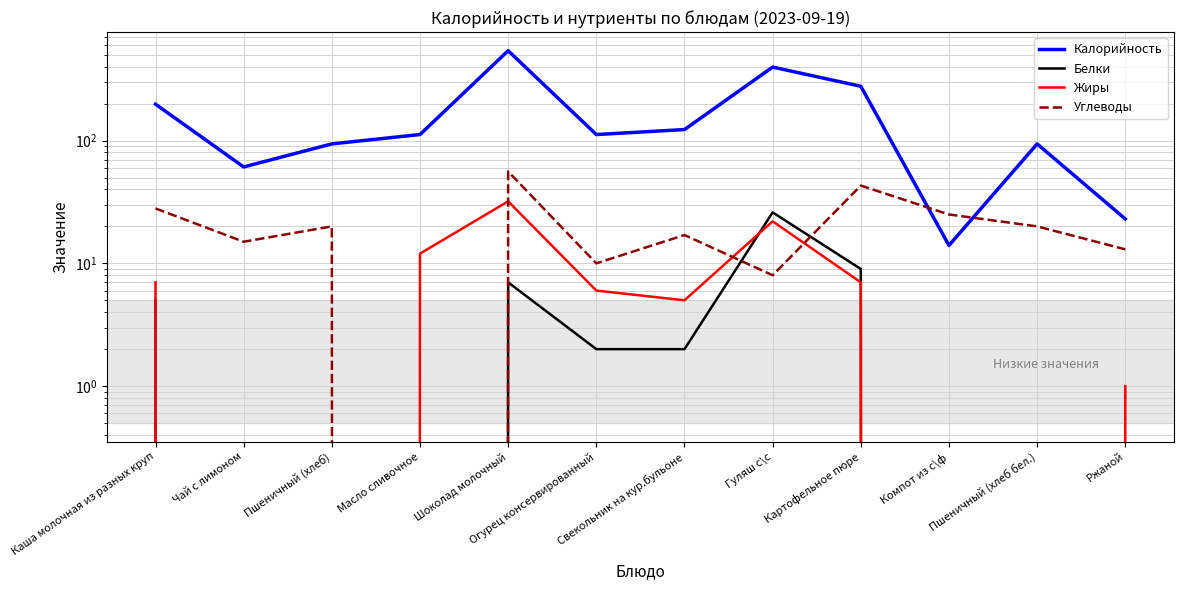

Which series changed the most between Каша молочная из разных круп and Свекольник на кур.бульоне?

Калорийность